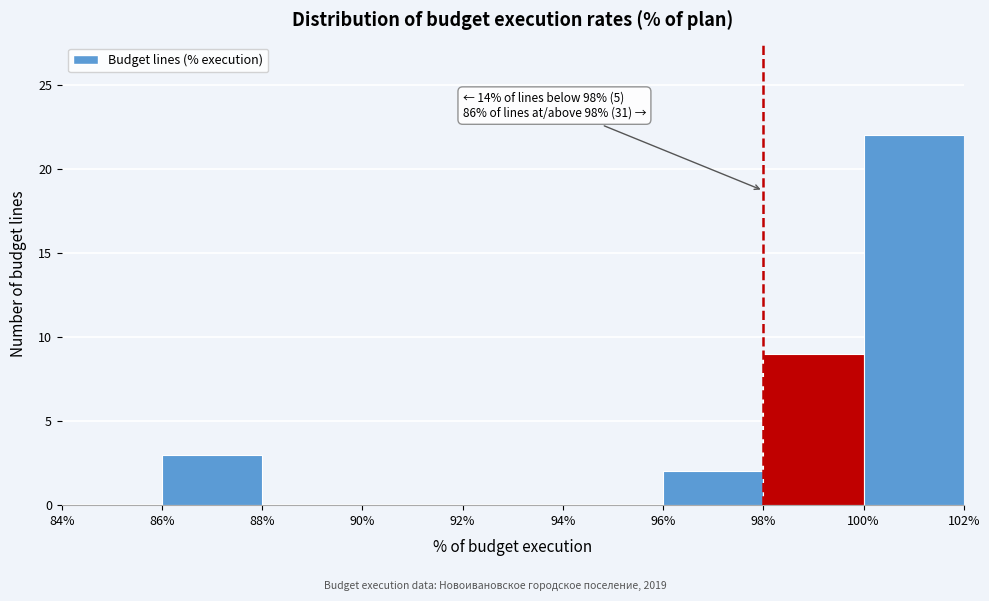

Which range on the x-axis has the tallest bar?

100% to 102%